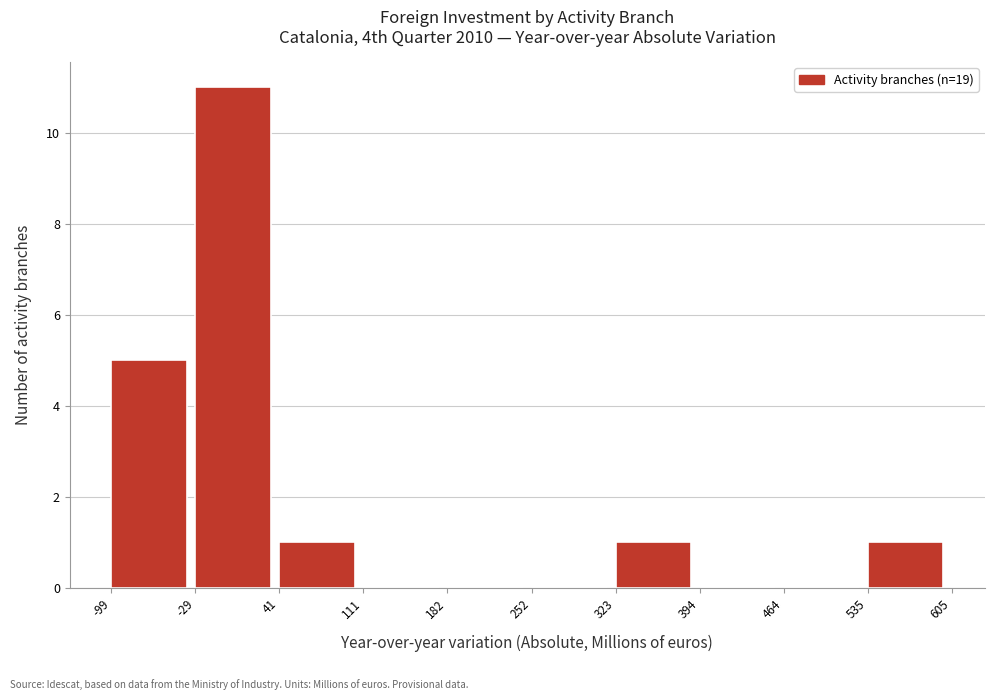

Which range on the x-axis has the tallest bar?

-29 to 41